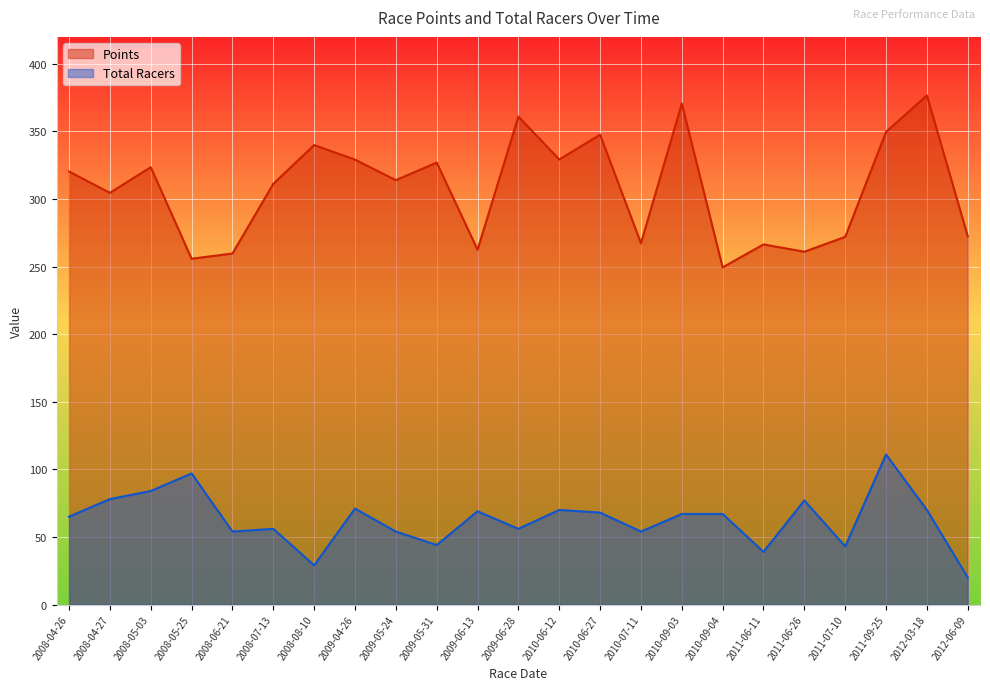

The value of Total Racers at 2008-04-27 is 106.2. True or false?

False